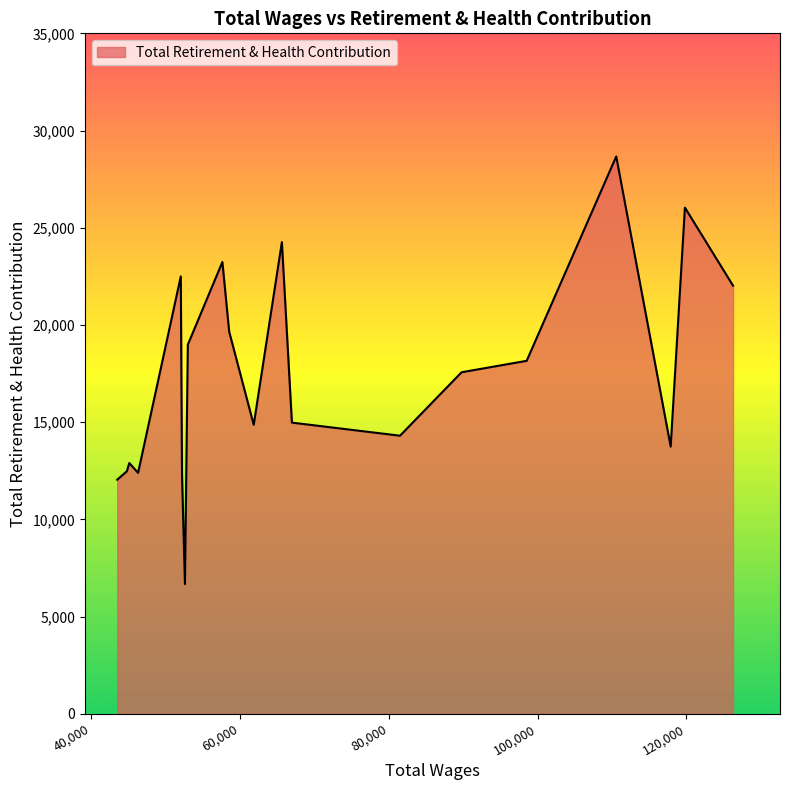

What is the greatest value displayed?

28666